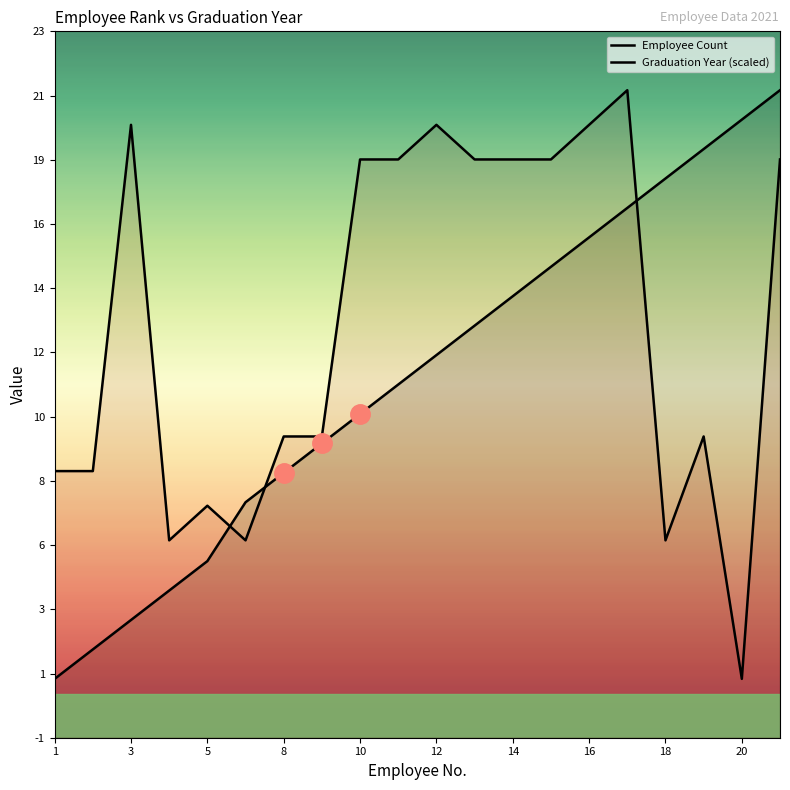

List the series in order of their peak value, lowest first.

Employee Count, Graduation Year (scaled)